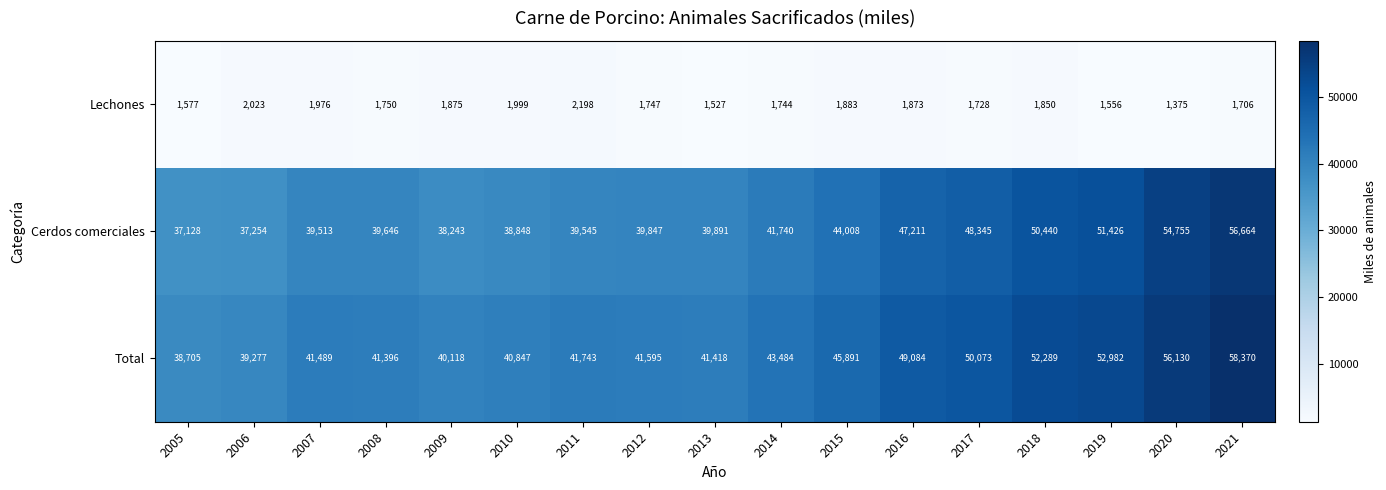

What is the approximate value of Cerdos comerciales at 2010, to the nearest 10?

38850